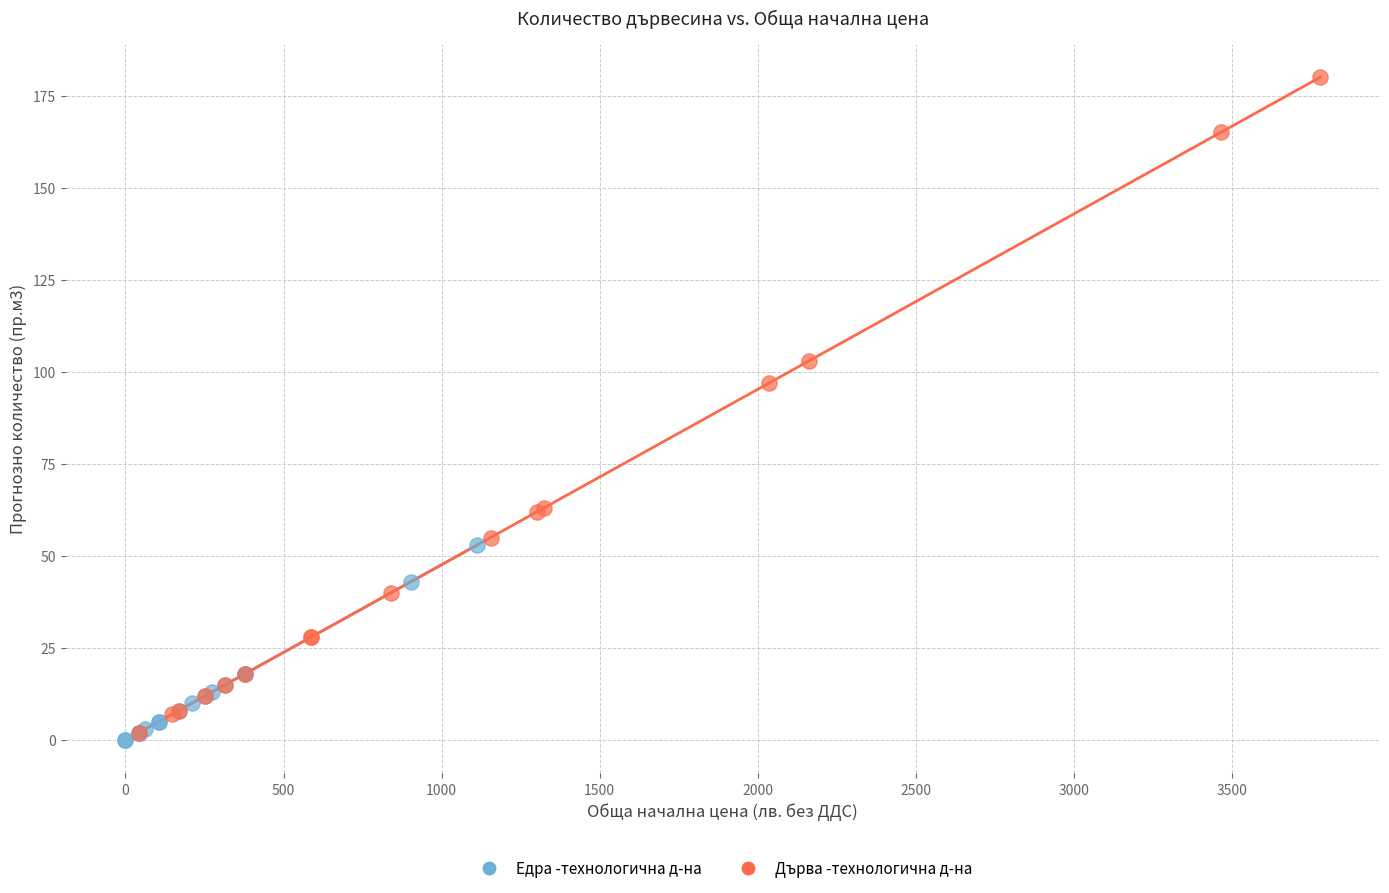

Which series reaches the maximum Y coordinate?

Дърва -технологична д-на